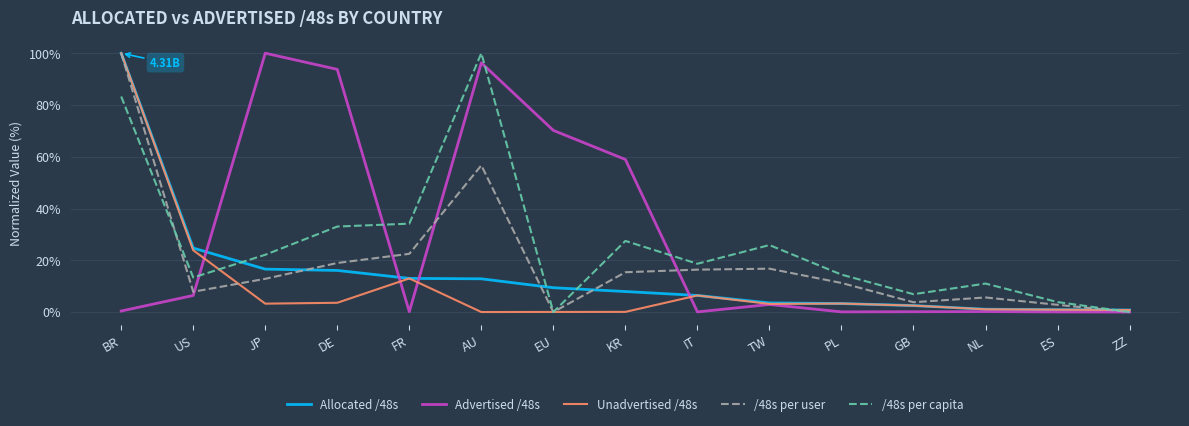

At which category is the sum across all series the highest?

BR